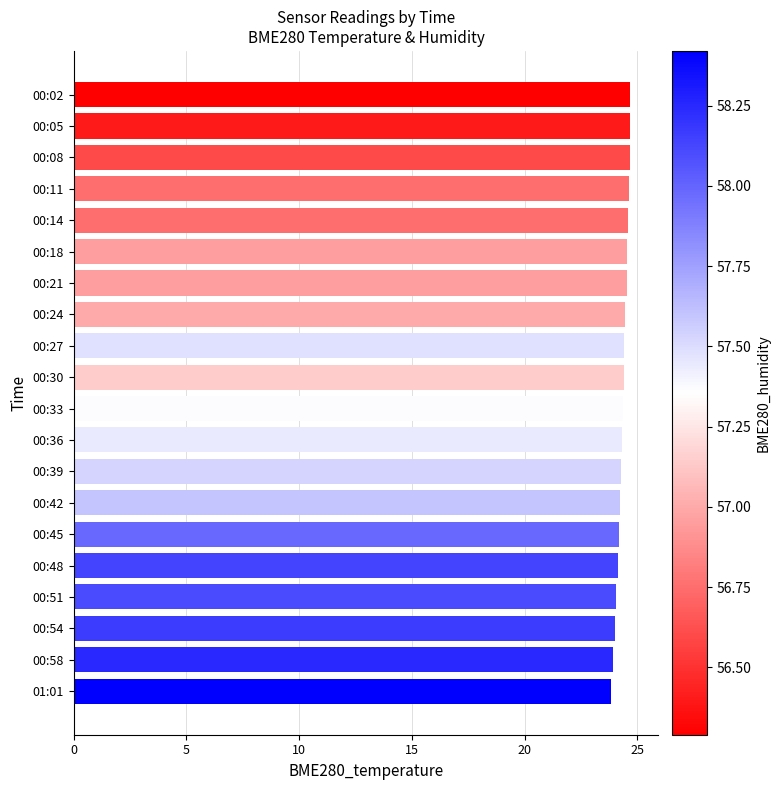

True or false: the data shows 32.4 at 00:36.

False